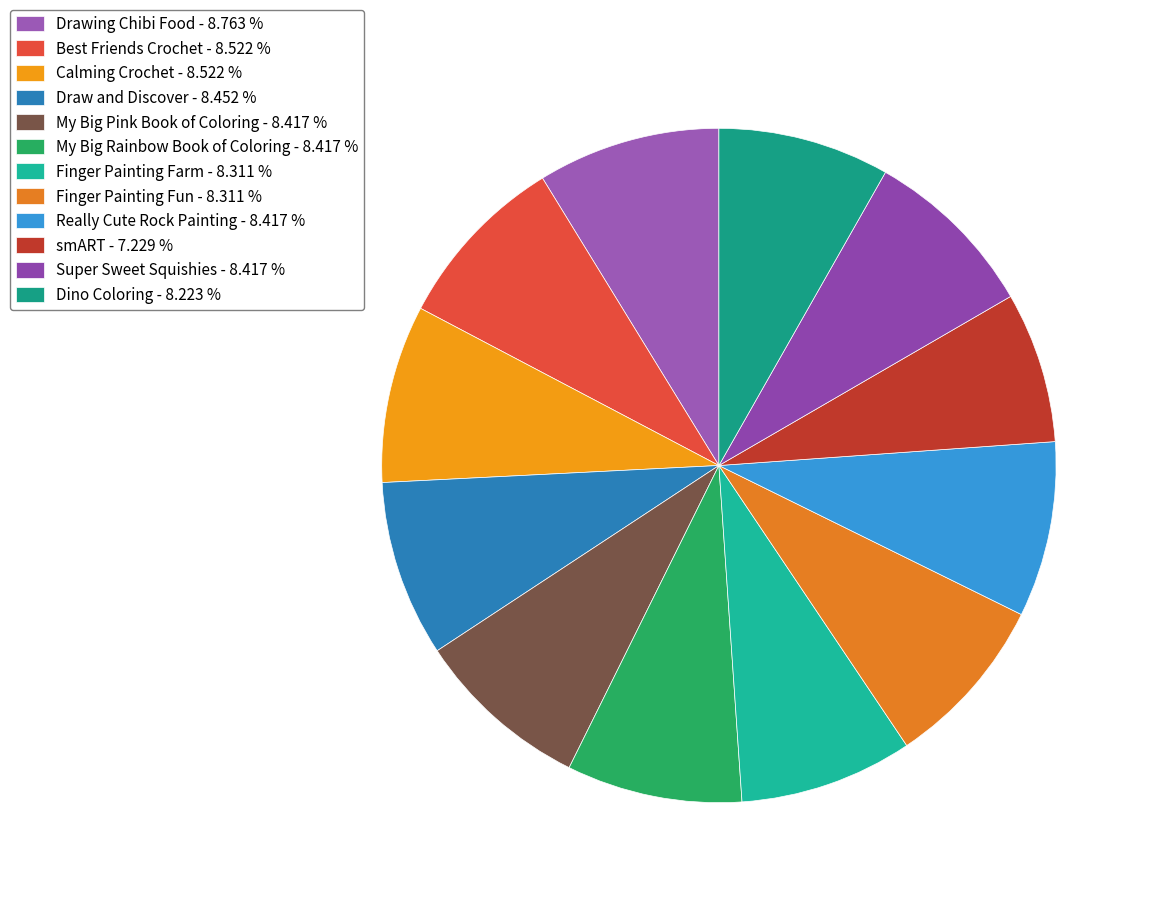

How many segments does this pie chart have?

12